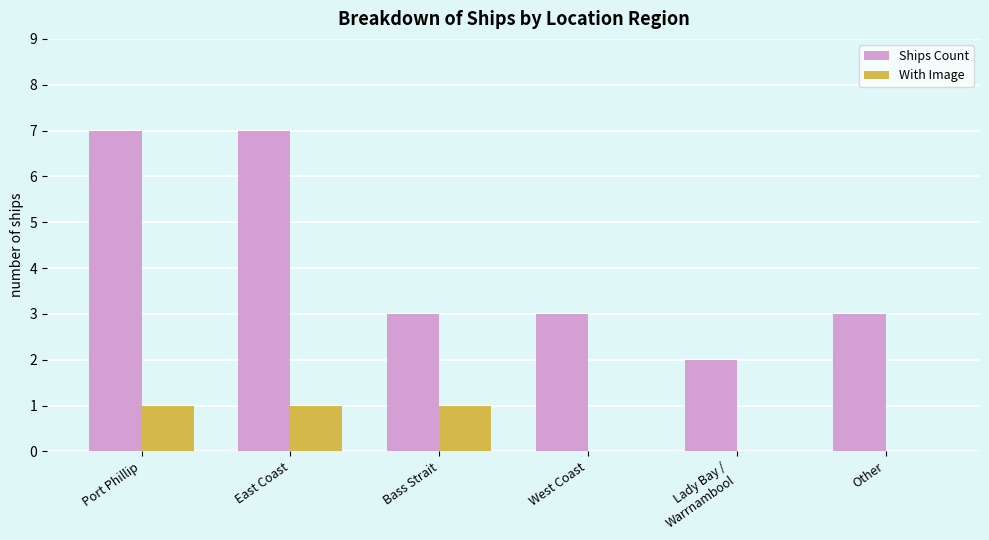

What is the difference between the With Image values at Lady Bay /
Warrnambool and East Coast?

1